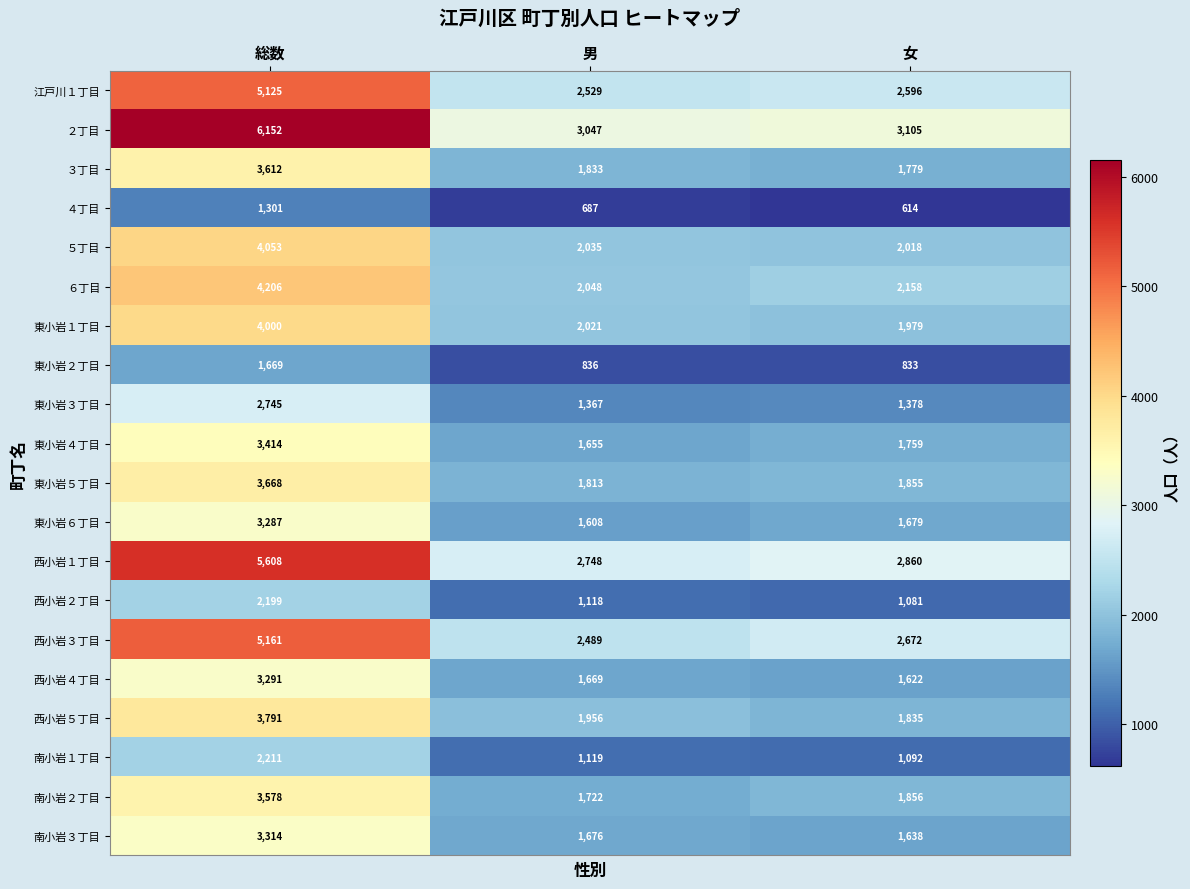

At 総数, list the series in order from smallest to largest.

４丁目, 東小岩２丁目, 西小岩２丁目, 南小岩１丁目, 東小岩３丁目, 東小岩６丁目, 西小岩４丁目, 南小岩３丁目, 東小岩４丁目, 南小岩２丁目, ３丁目, 東小岩５丁目, 西小岩５丁目, 東小岩１丁目, ５丁目, ６丁目, 江戸川１丁目, 西小岩３丁目, 西小岩１丁目, ２丁目